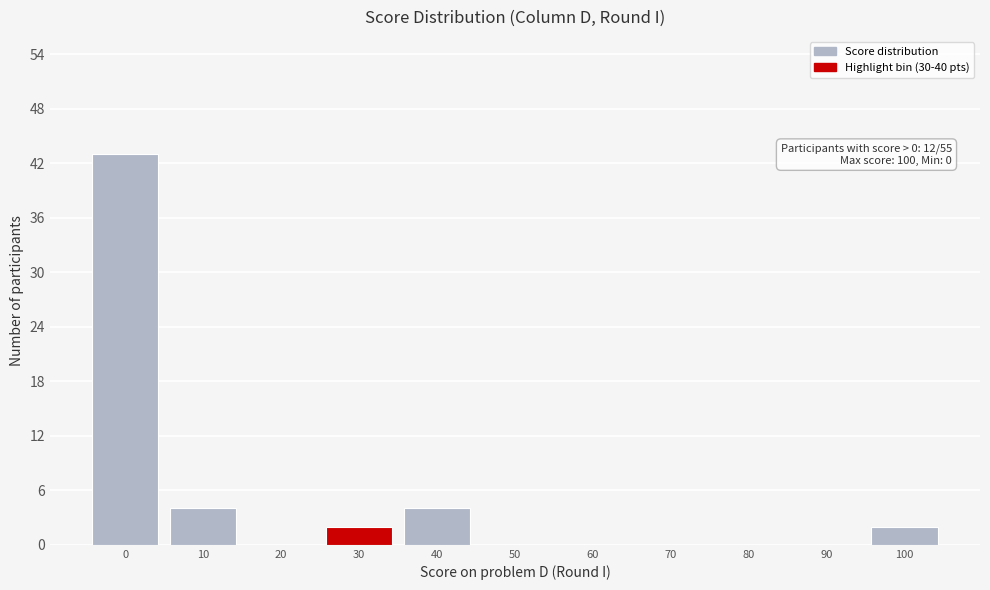

Reading right to left, list all the values displayed in this chart.

100=2	90=0	80=0	70=0	60=0	50=0	40=4	30=2	20=0	10=4	0=43